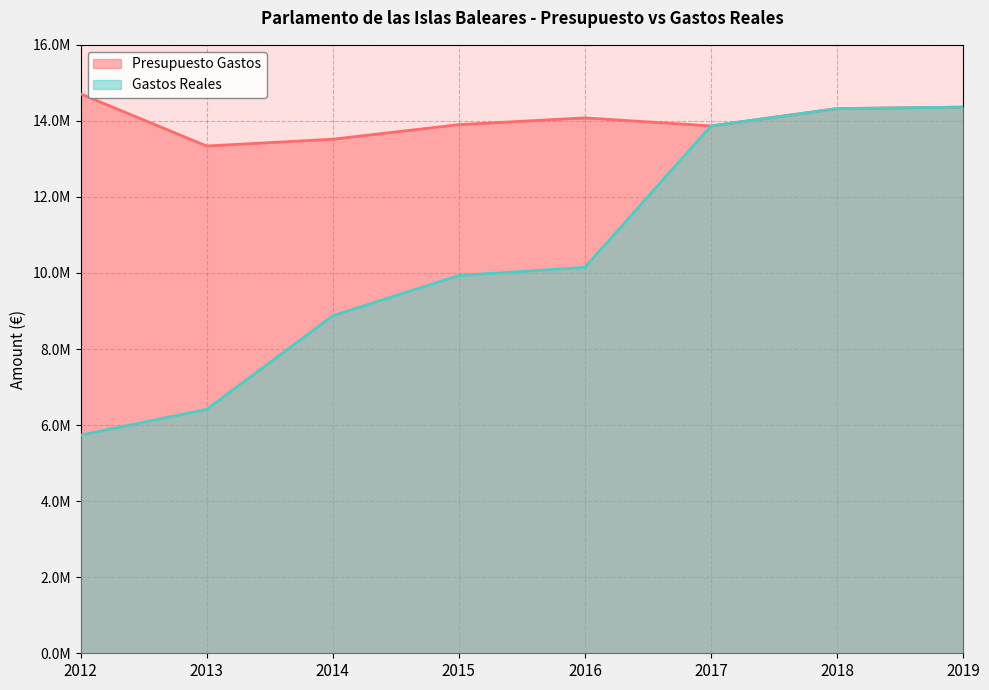

Is it true that Presupuesto Gastos equals 5250297.4 at 2018?

False